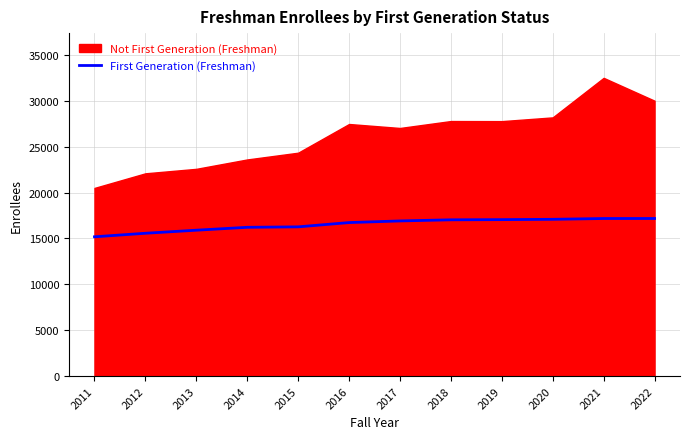

Reading left to right, extract all data points from this chart.

2011=15183.0	2012=15569.0	2013=15902.7	2014=16218.5	2015=16267.4	2016=16734.2	2017=16912.4	2018=17035.1	2019=17054.9	2020=17089.5	2021=17176.4	2022=17178.3